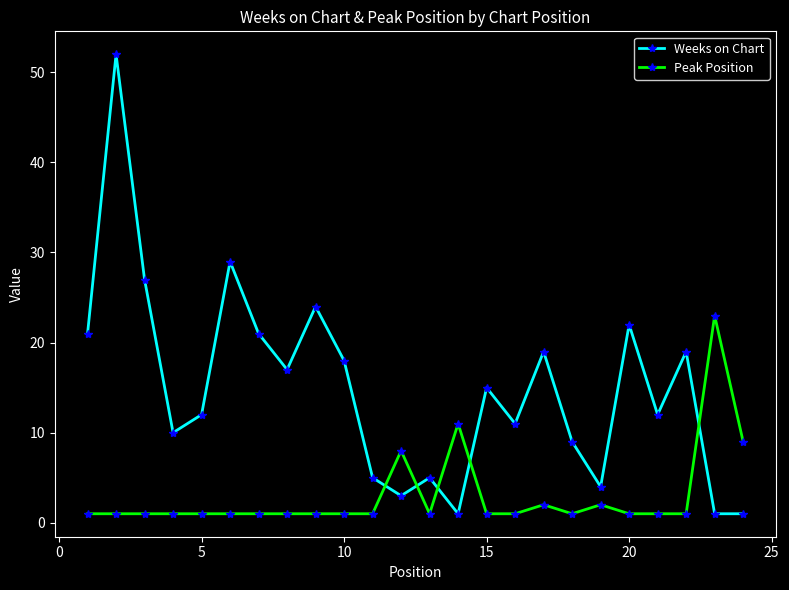

What is the smallest value displayed?

1